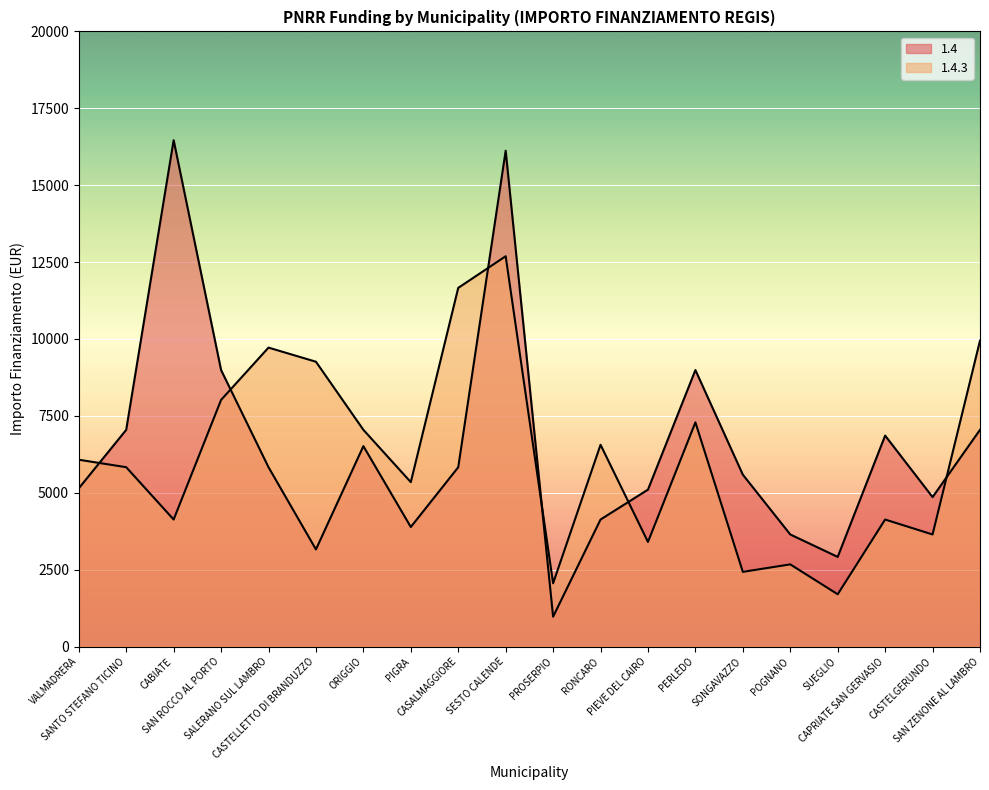

What is the difference between the maximum and minimum values in the 1.4 series?

15492